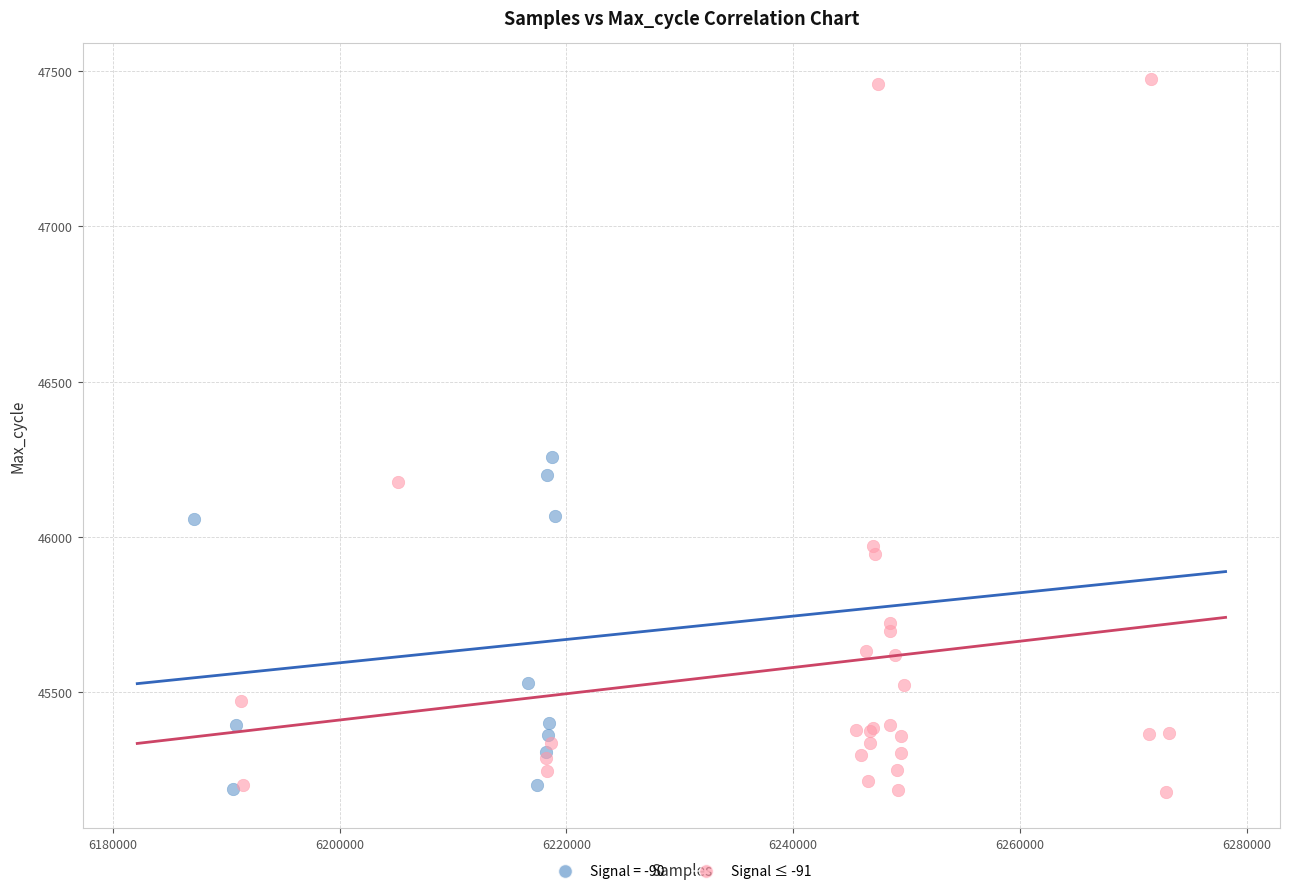

Which series contains the highest Y value?

Signal ≤ -91